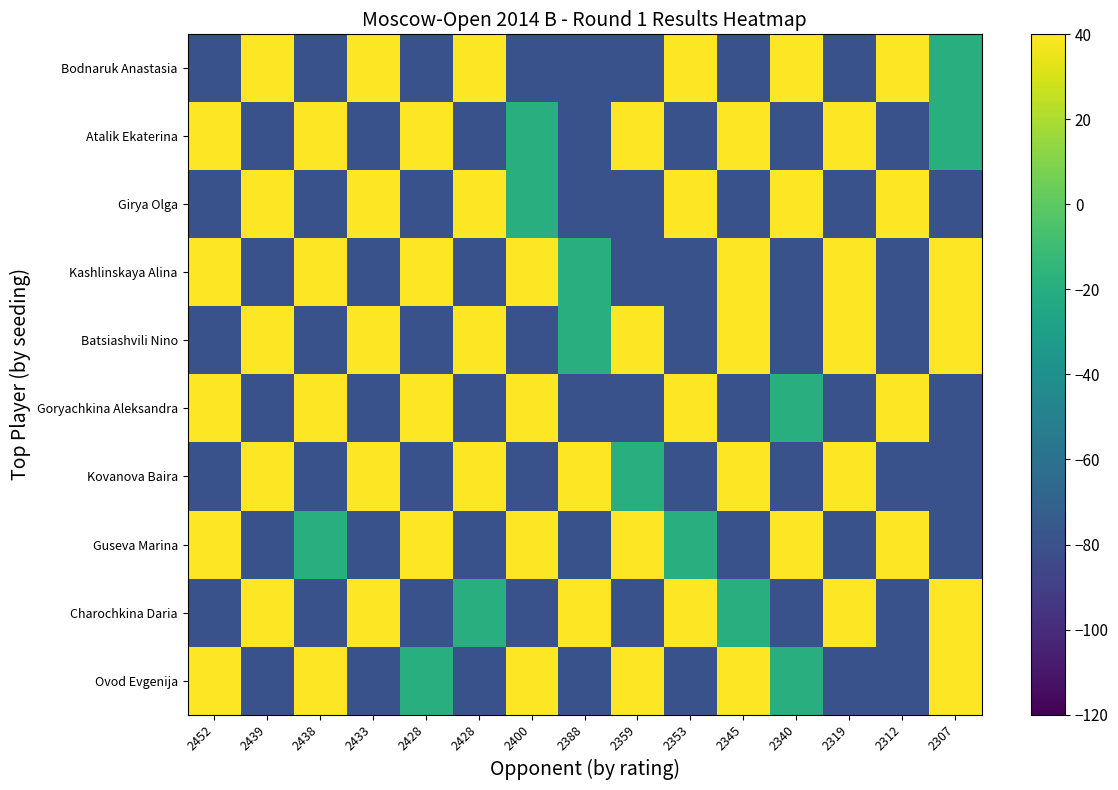

Rank the series by their maximum value, from highest to lowest.

Bodnaruk Anastasia, Atalik Ekaterina, Girya Olga, Kashlinskaya Alina, Batsiashvili Nino, Goryachkina Aleksandra, Kovanova Baira, Guseva Marina, Charochkina Daria, Ovod Evgenija